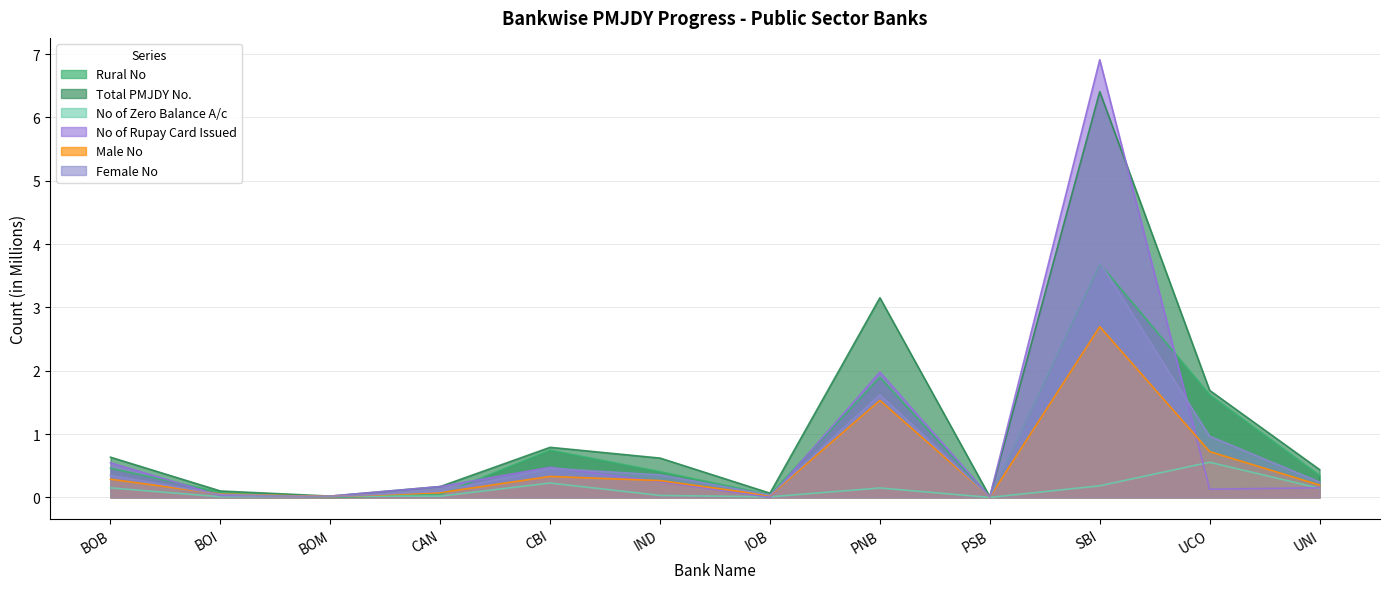

Reading right to left, what are all the values shown in this chart?

Rural No: 0.3	1.6	3.7	0.0	1.9	0.0	0.4	0.7	0.0	0.0	0.1	0.5
Total PMJDY No.: 0.4	1.7	6.4	0.0	3.2	0.1	0.6	0.8	0.2	0.0	0.1	0.6
No of Zero Balance A/c: 0.1	0.6	0.2	0.0	0.1	0.0	0.0	0.2	0.0	0.0	0.0	0.2
No of Rupay Card Issued: 0.2	0.1	6.9	0.0	2.0	0.0	0.2	0.5	0.2	0.0	0.0	0.5
Male No: 0.2	0.7	2.7	0.0	1.5	0.0	0.3	0.3	0.1	0.0	0.1	0.3
Female No: 0.2	1.0	3.7	0.0	1.6	0.0	0.4	0.5	0.1	0.0	0.0	0.3